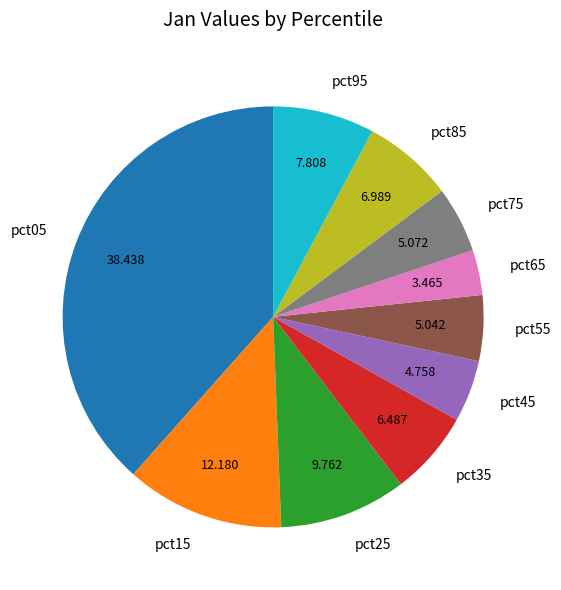

Count the number of slices in the pie.

10